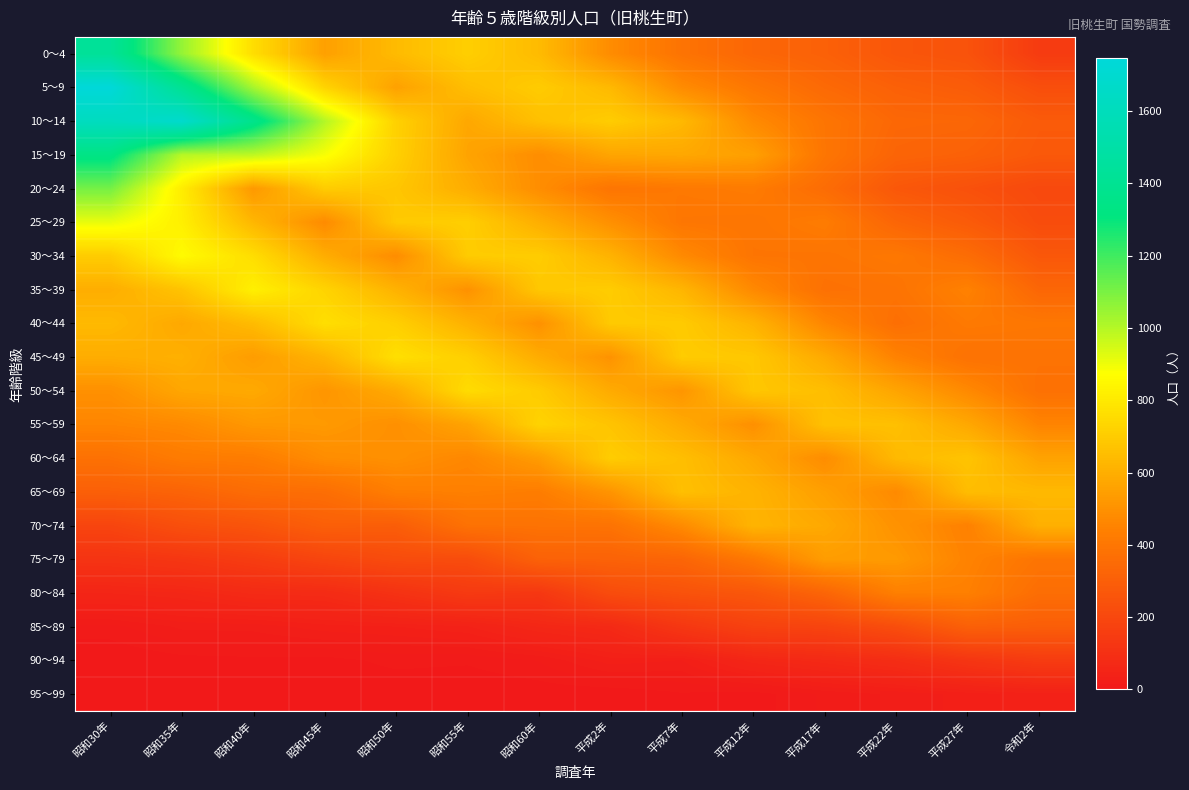

What is the total value across all series at 昭和50年?

9235